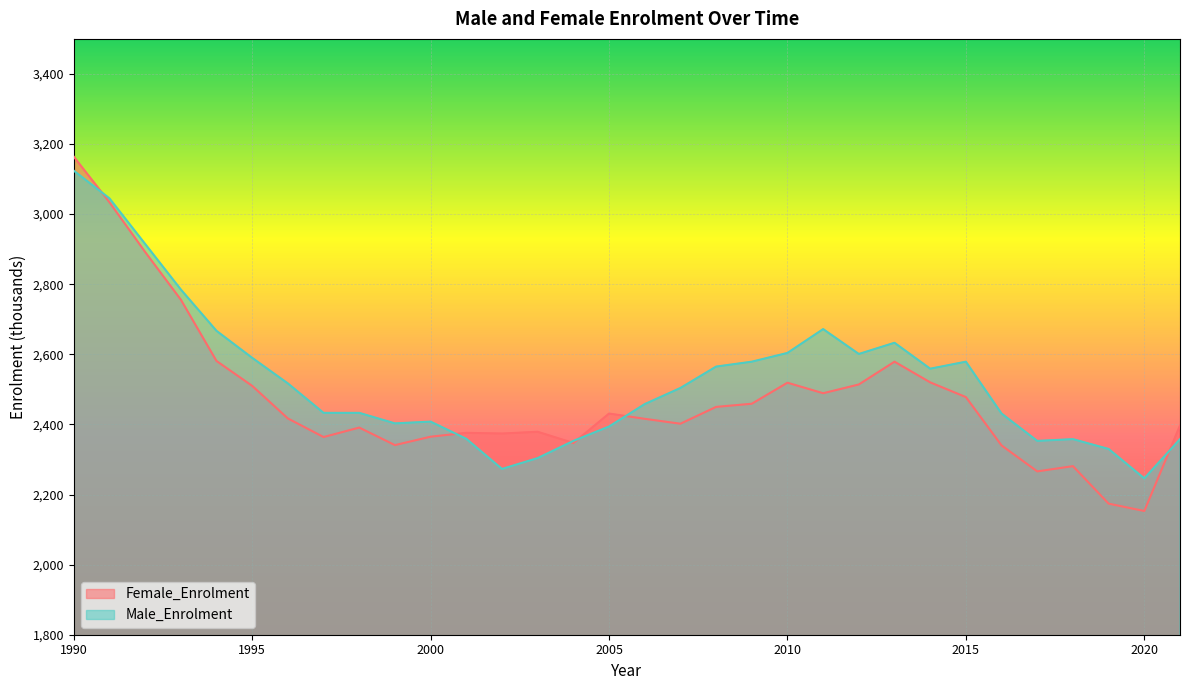

After their last crossing, which series has the higher values: Male_Enrolment or Female_Enrolment?

Female_Enrolment